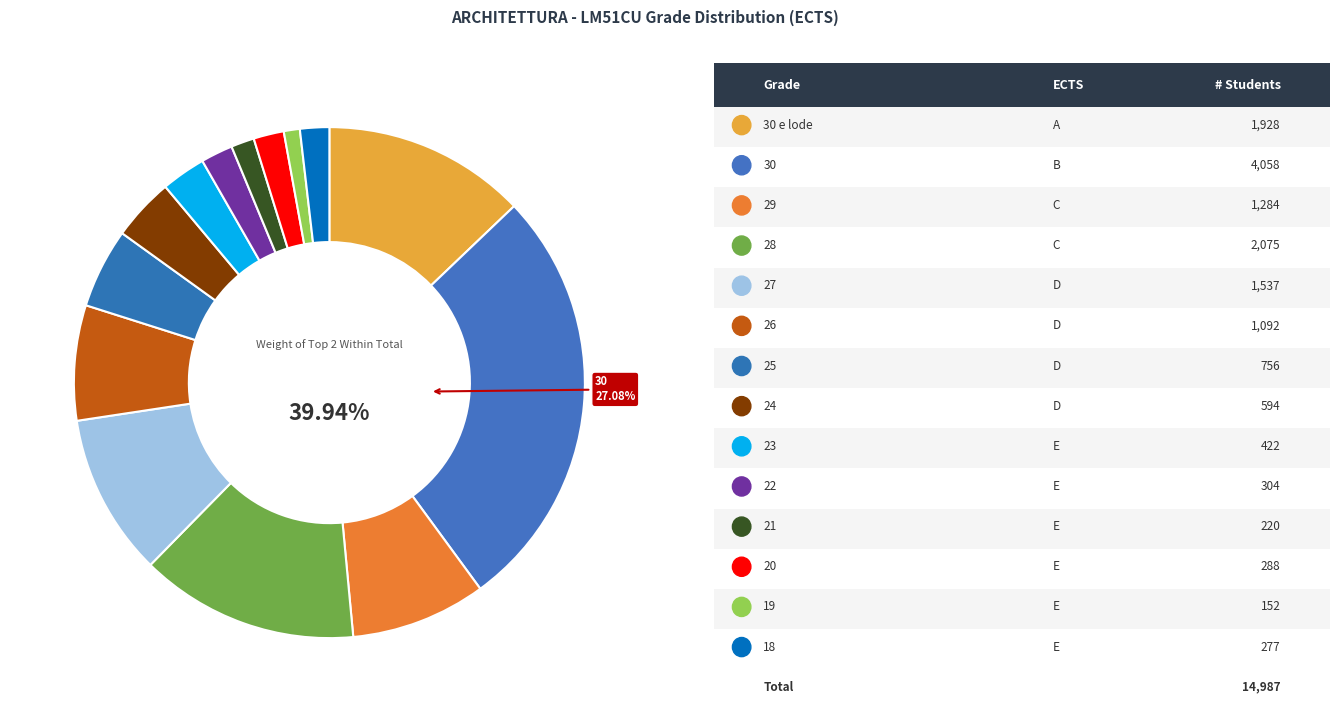

What percentage is the 20 slice, to the nearest percent?

2%